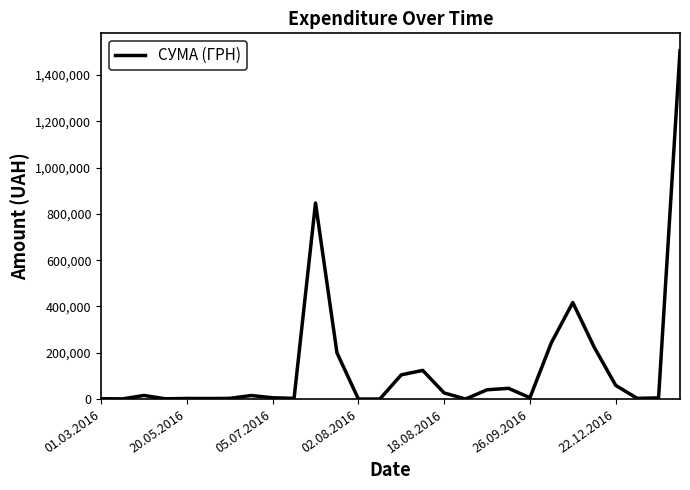

What is the sum of all values?

3904617.0